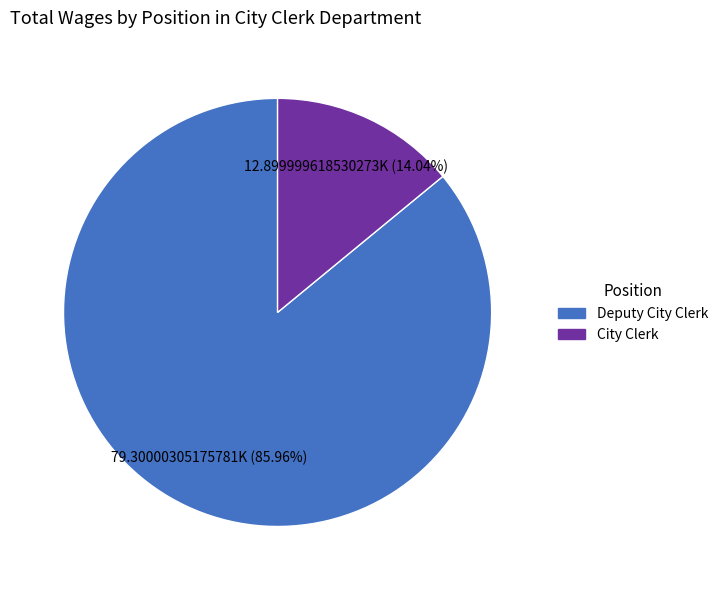

Is there any slice that represents more than half of the pie?

Yes